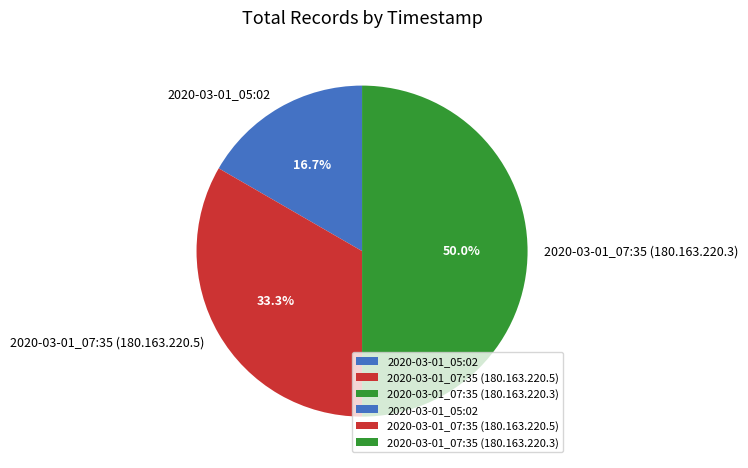

To the nearest percent, what is the combined percentage of 2020-03-01_07:35 (180.163.220.3) and 2020-03-01_07:35 (180.163.220.5)?

83%